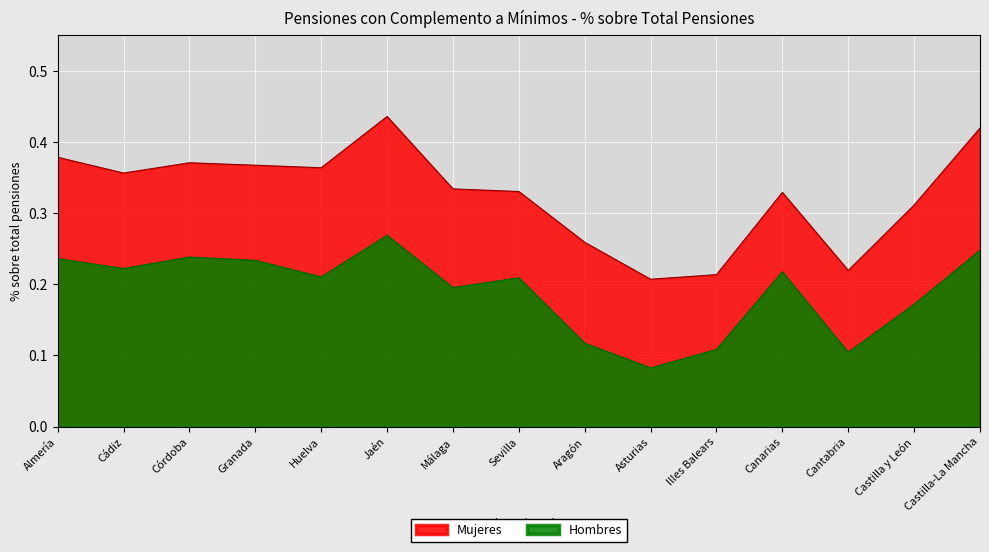

Reading left to right, list all the values displayed in this chart.

Mujeres: 0.4	0.4	0.4	0.4	0.4	0.4	0.3	0.3	0.3	0.2	0.2	0.3	0.2	0.3	0.4
Hombres: 0.2	0.2	0.2	0.2	0.2	0.3	0.2	0.2	0.1	0.1	0.1	0.2	0.1	0.2	0.2